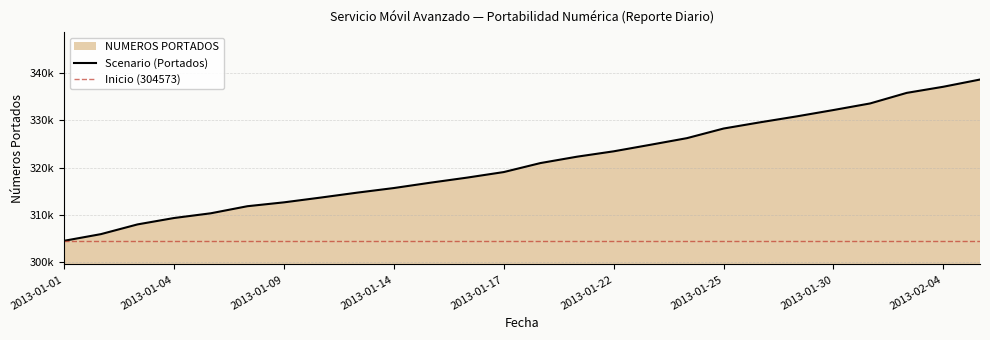

What is the sum of the values at 2013-01-03 and 2013-01-14?

623701